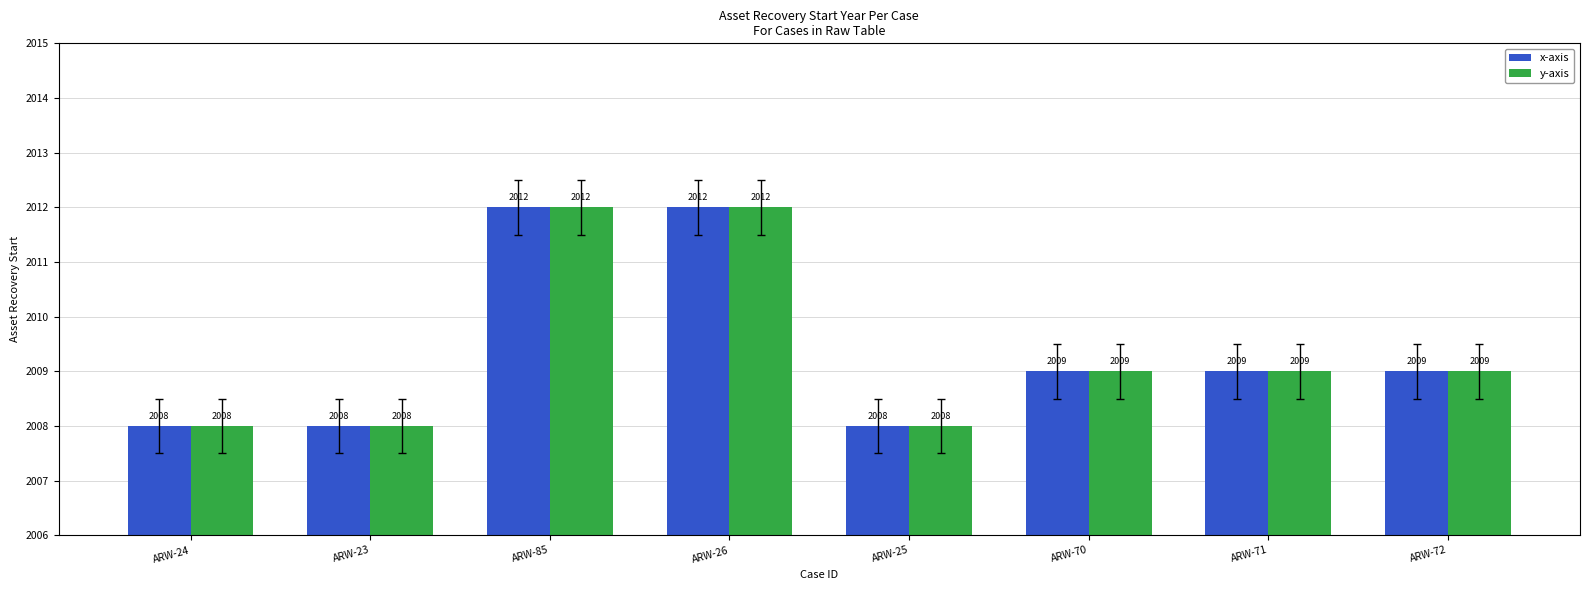

Reading left to right, what are all the values shown in this chart?

x-axis: ARW-24=2008	ARW-23=2008	ARW-85=2012	ARW-26=2012	ARW-25=2008	ARW-70=2009	ARW-71=2009	ARW-72=2009
y-axis: ARW-24=2008	ARW-23=2008	ARW-85=2012	ARW-26=2012	ARW-25=2008	ARW-70=2009	ARW-71=2009	ARW-72=2009